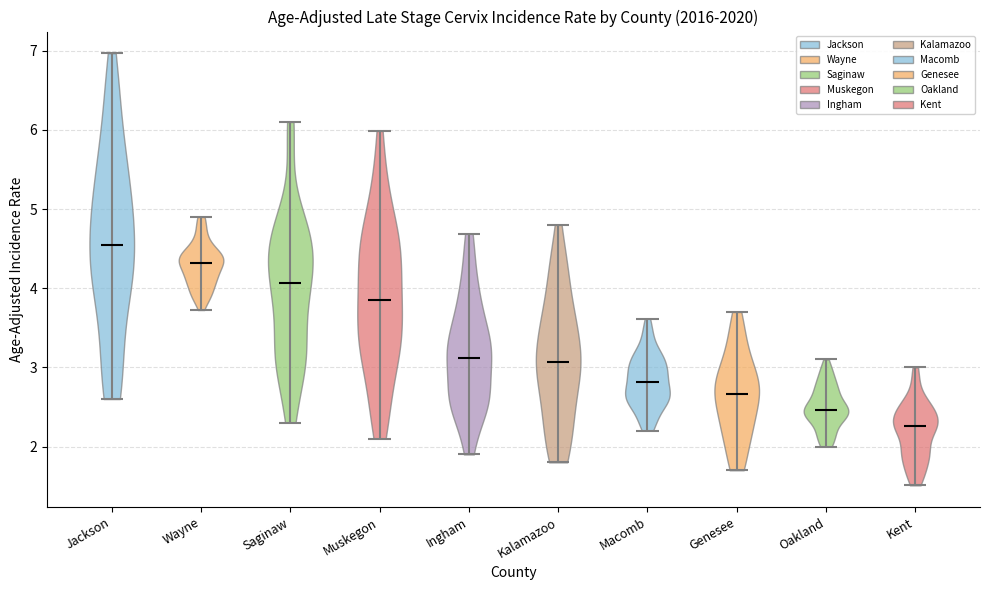

Reading left to right, read every violin against the y-axis: where its median line is, and the lowest and highest points it reaches. The values are not printed on the chart, so give them approximately, as read against the axis.

Jackson: median line 4.5, lowest point 2.6, highest point 7.0
Wayne: median line 4.3, lowest point 3.7, highest point 4.9
Saginaw: median line 4.1, lowest point 2.3, highest point 6.1
Muskegon: median line 3.8, lowest point 2.1, highest point 6.0
Ingham: median line 3.1, lowest point 1.9, highest point 4.7
Kalamazoo: median line 3.1, lowest point 1.8, highest point 4.8
Macomb: median line 2.8, lowest point 2.2, highest point 3.6
Genesee: median line 2.7, lowest point 1.7, highest point 3.7
Oakland: median line 2.5, lowest point 2.0, highest point 3.1
Kent: median line 2.3, lowest point 1.5, highest point 3.0